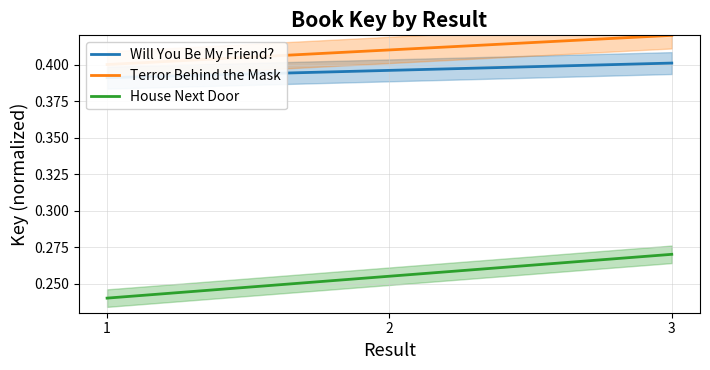

Between 2 and 3, which series saw the biggest shift?

House Next Door